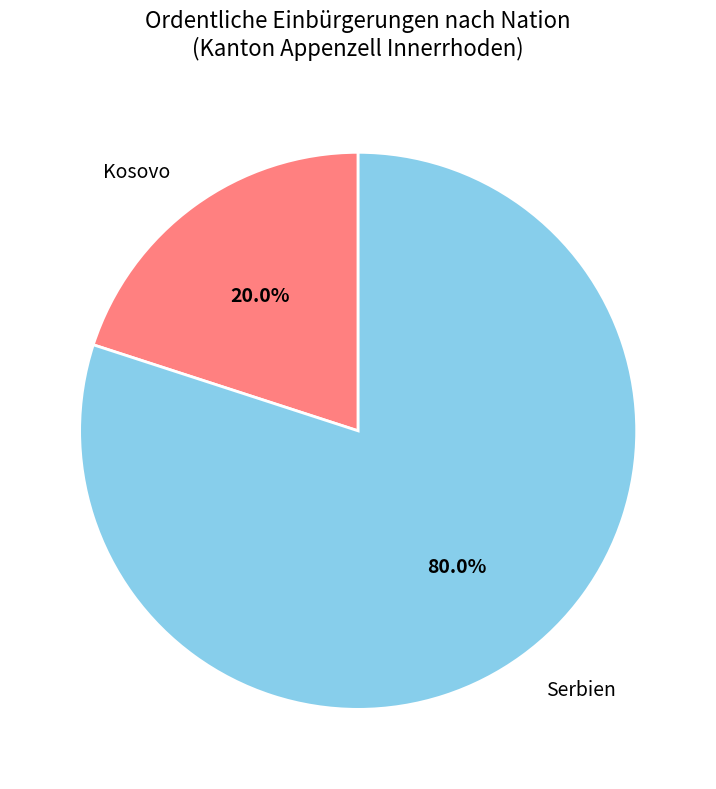

Rank the categories by value from highest to lowest.

Serbien, Kosovo